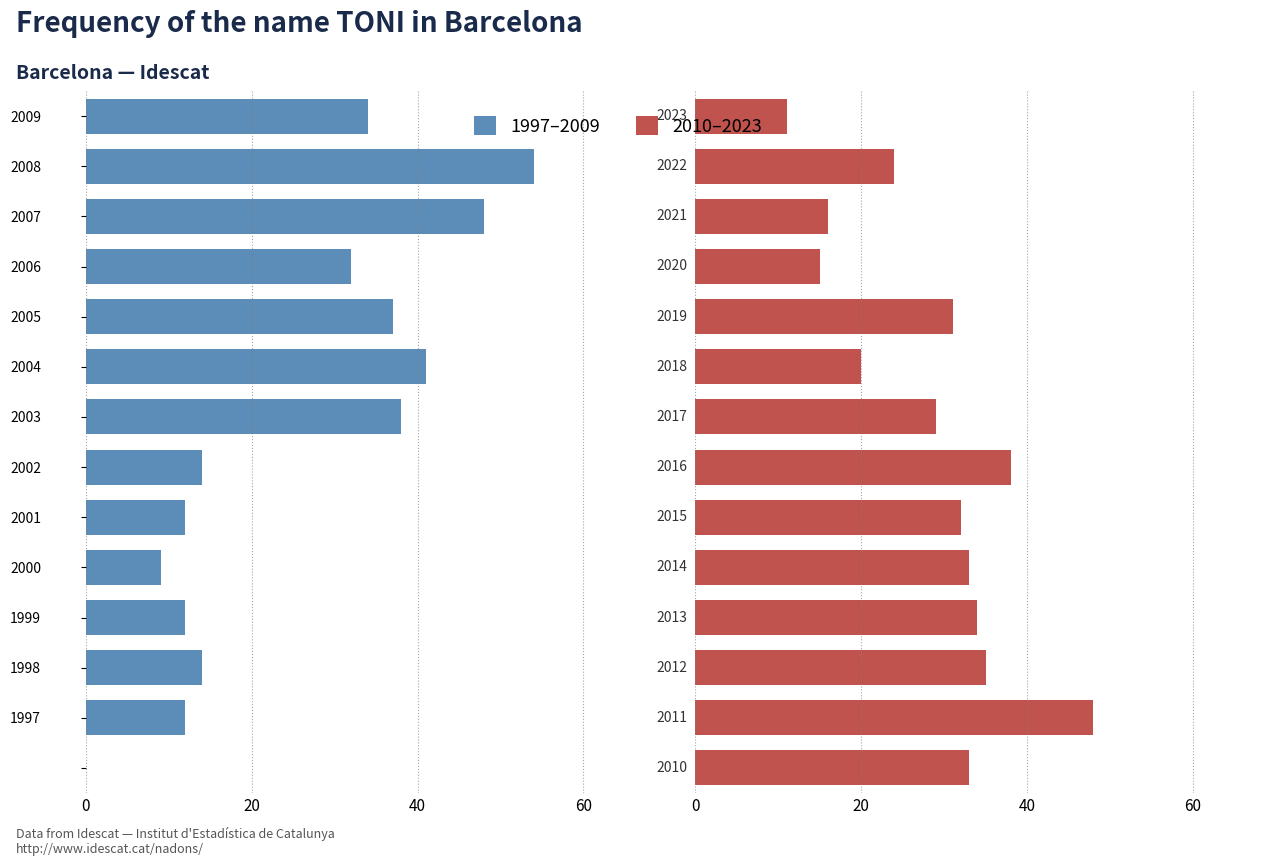

Is the value of 2010–2023 at 2008 greater than the value of 1997–2009 at 2000?

Yes